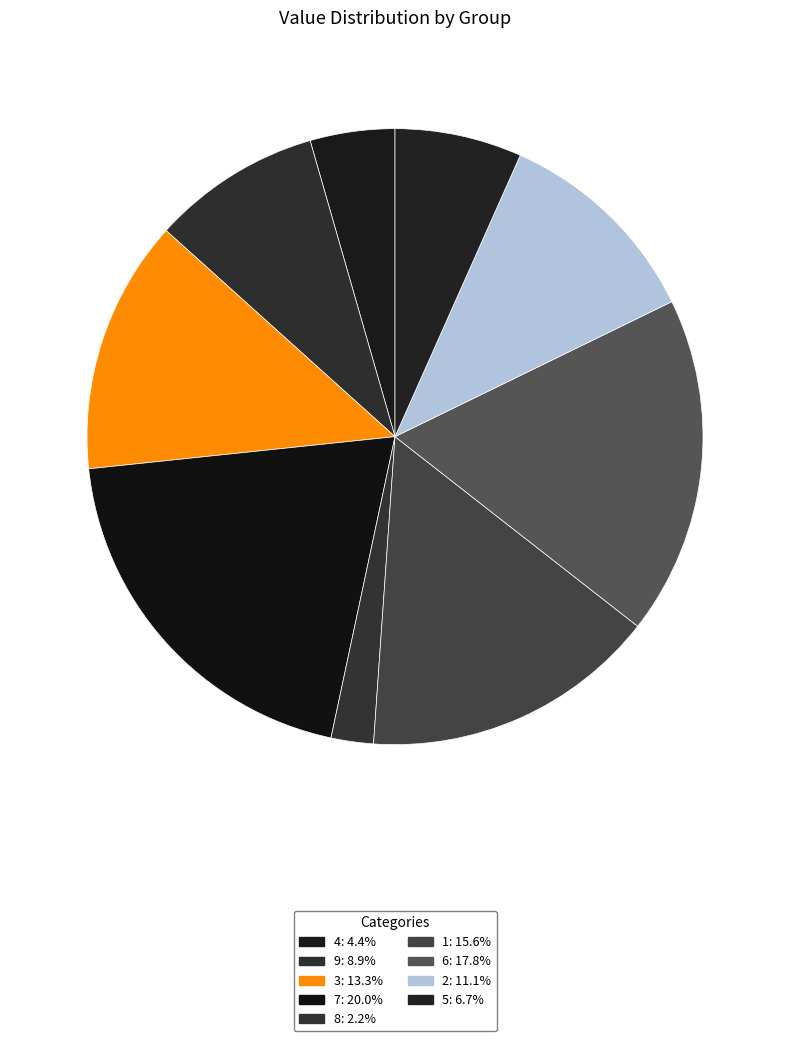

Does any single category account for the majority?

No